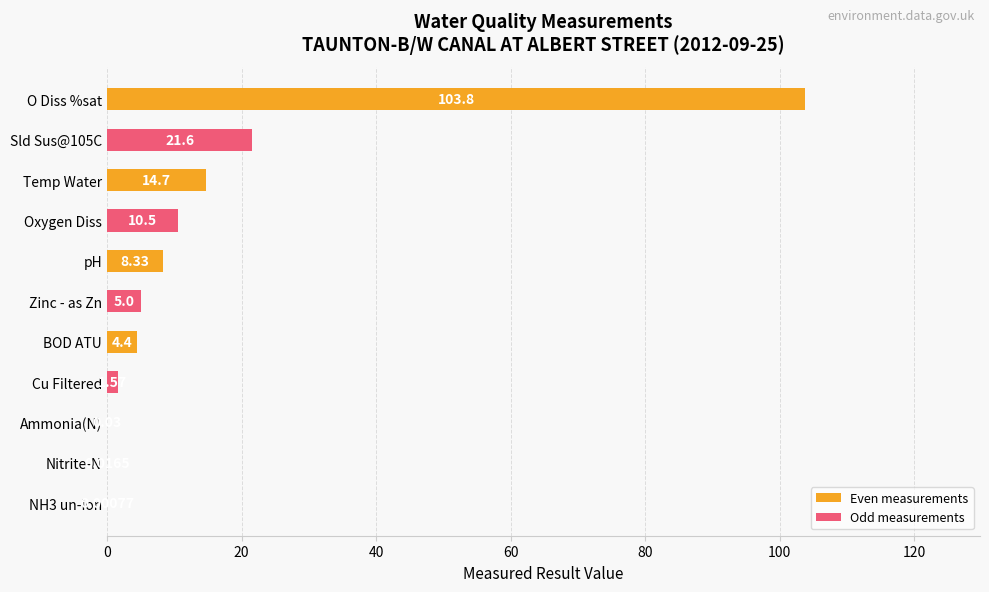

What is the change in value from Sld Sus@105C to O Diss %sat?

+82.2